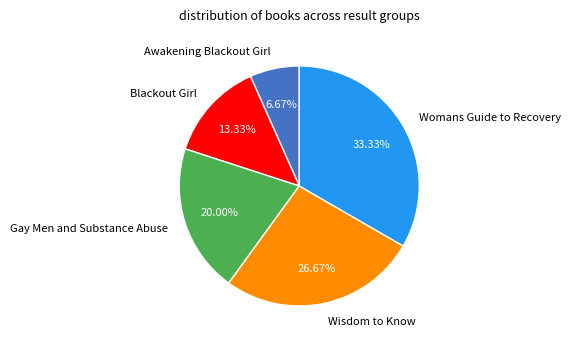

Rank the categories by value from highest to lowest.

Womans Guide to Recovery, Wisdom to Know, Gay Men and Substance Abuse, Blackout Girl, Awakening Blackout Girl